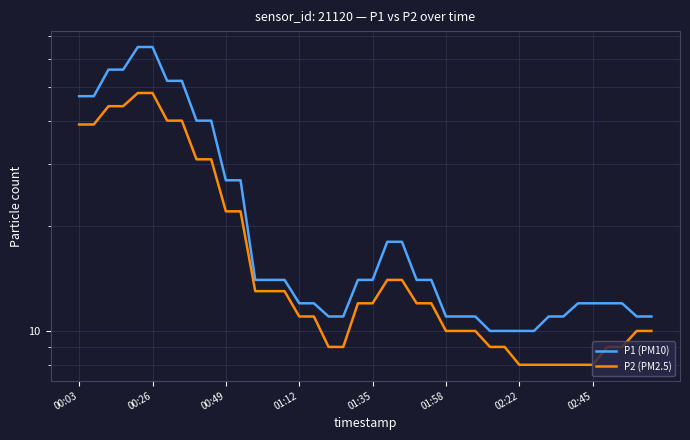

Which series has the largest range (max minus min)?

P1 (PM10)